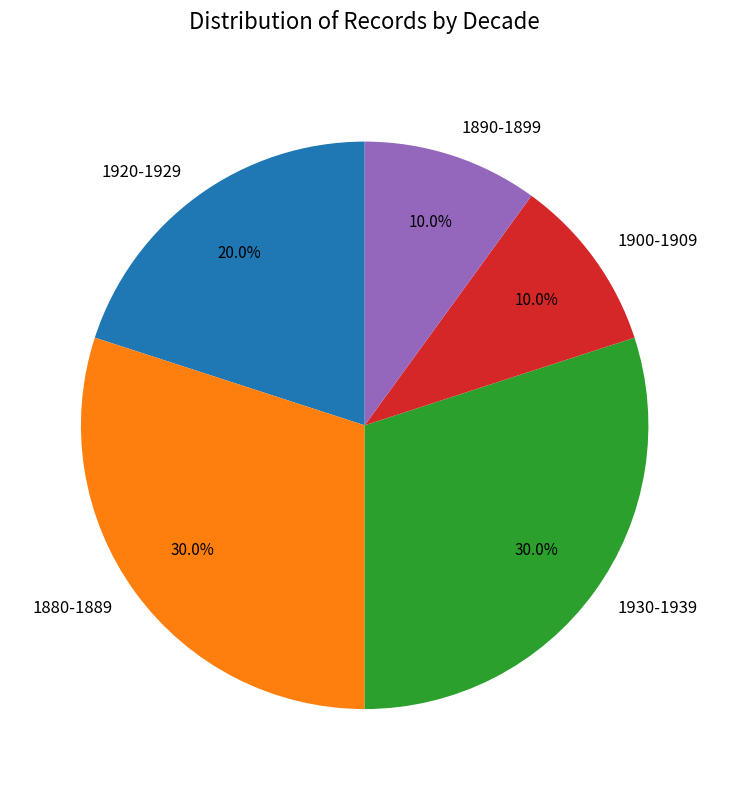

Is there any slice that represents more than half of the pie?

No